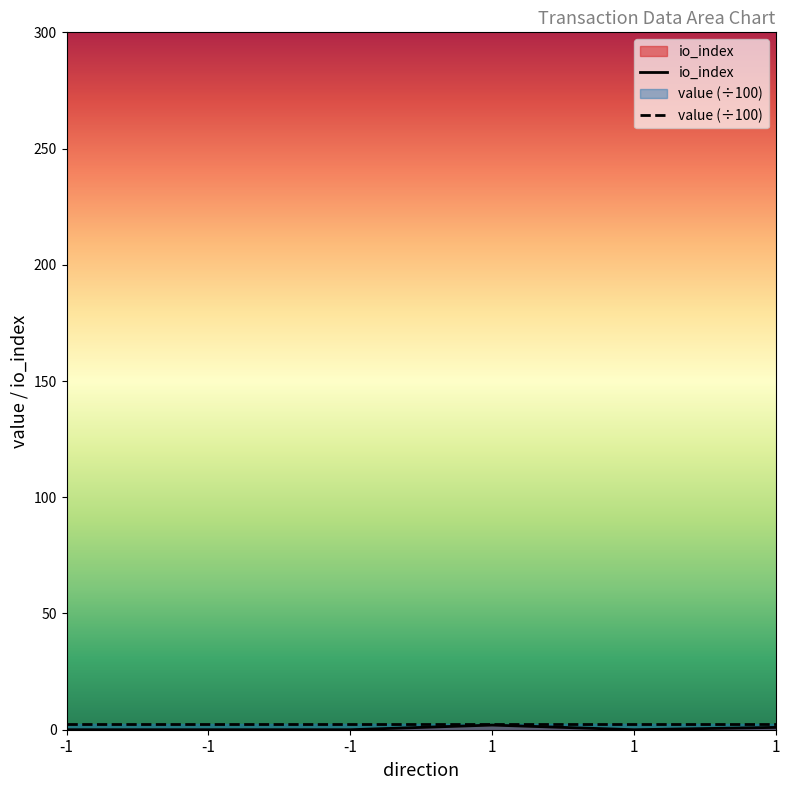

Where is the first local minimum?

1